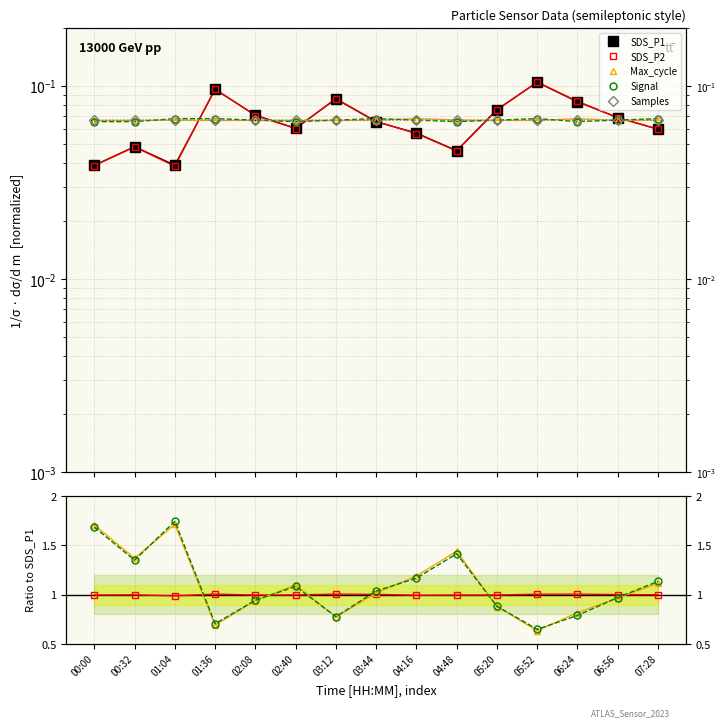

How many times do Max_cycle and Signal cross each other?

7